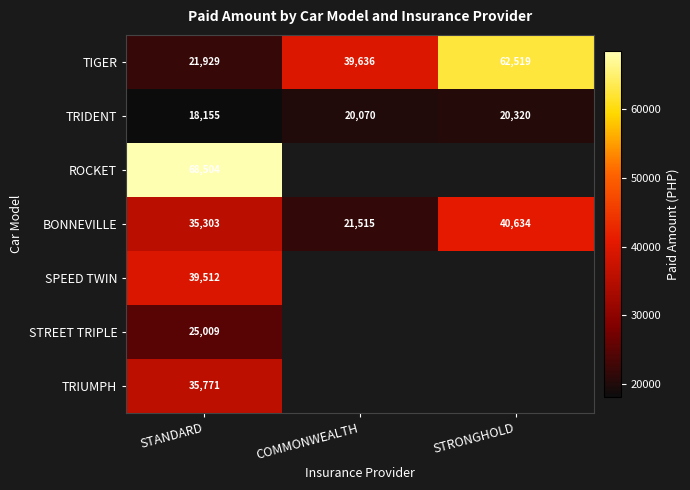

Where is TIGER nearest to the value 42224?

COMMONWEALTH